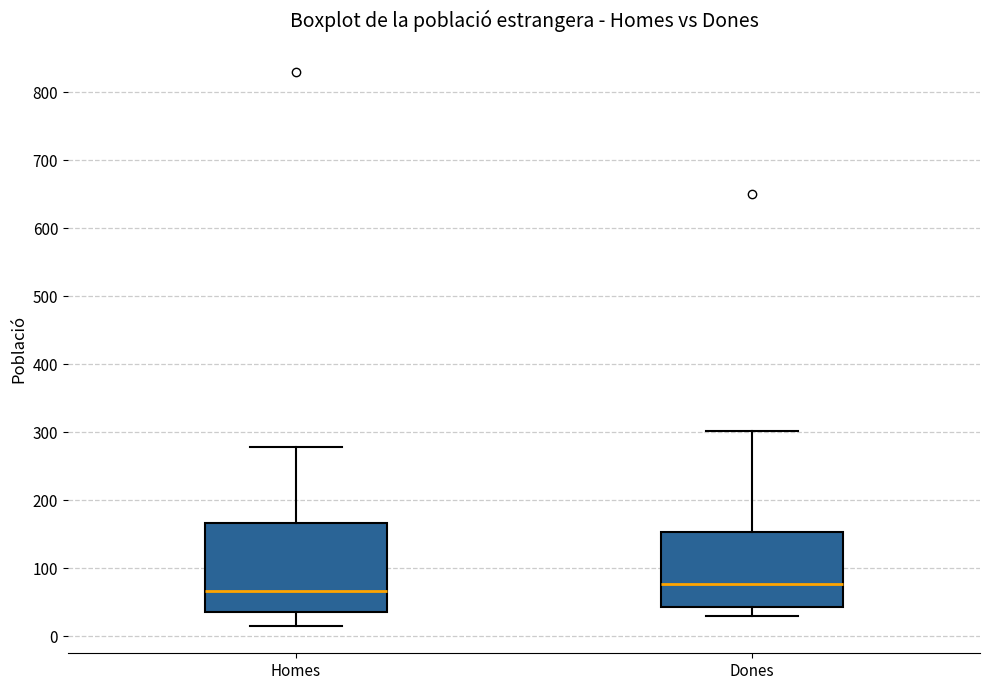

Which box's median line is the lowest?

Homes